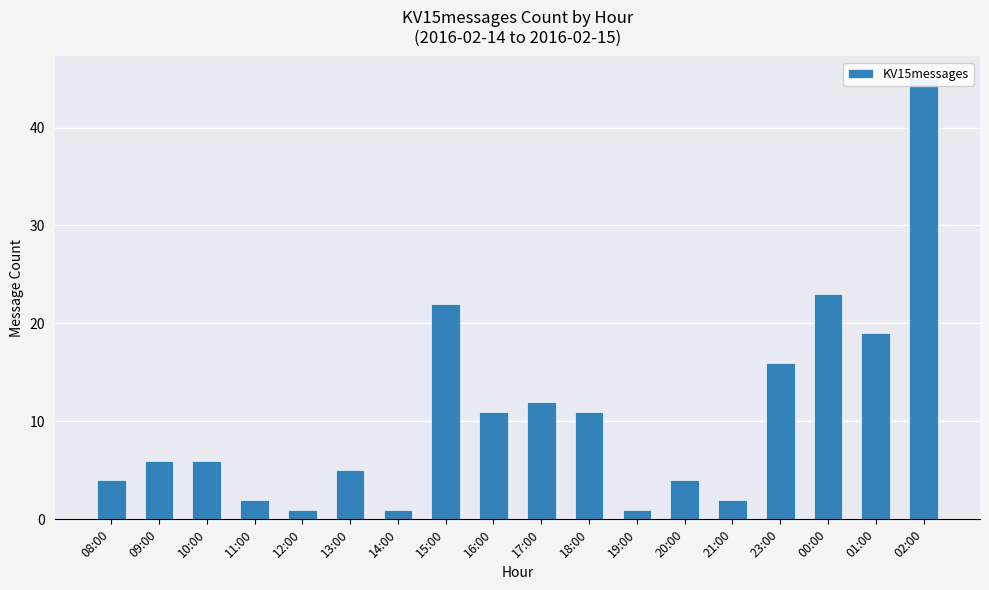

Which has a higher value, 16:00 or 21:00?

16:00